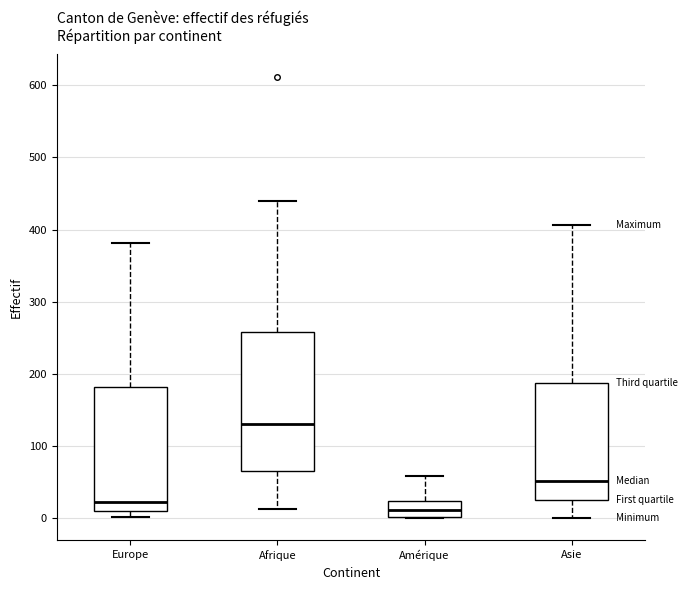

Which box's median line is the highest?

Afrique